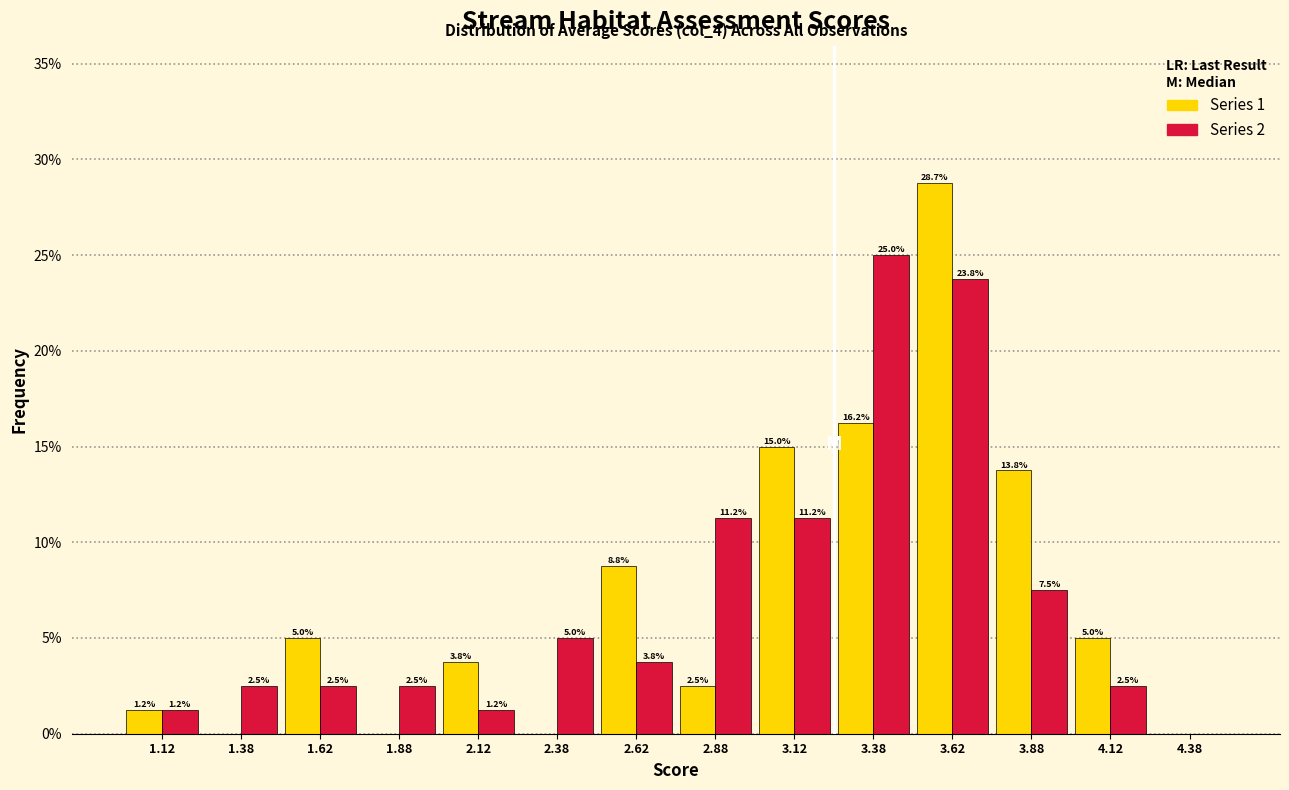

In the Series 2 series, which range on the x-axis has the tallest bar?

3.25 to 3.50